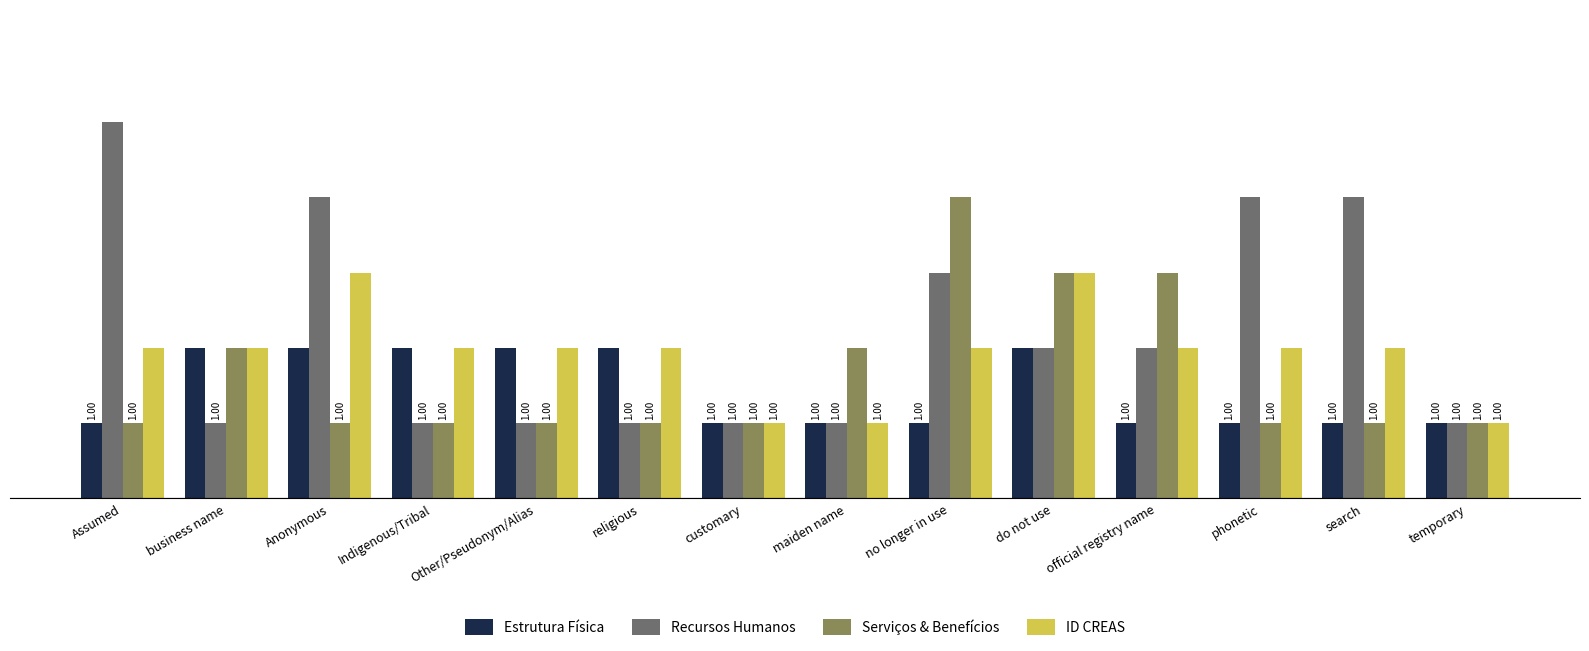

Where does the Recursos Humanos series first go above 2?

Assumed